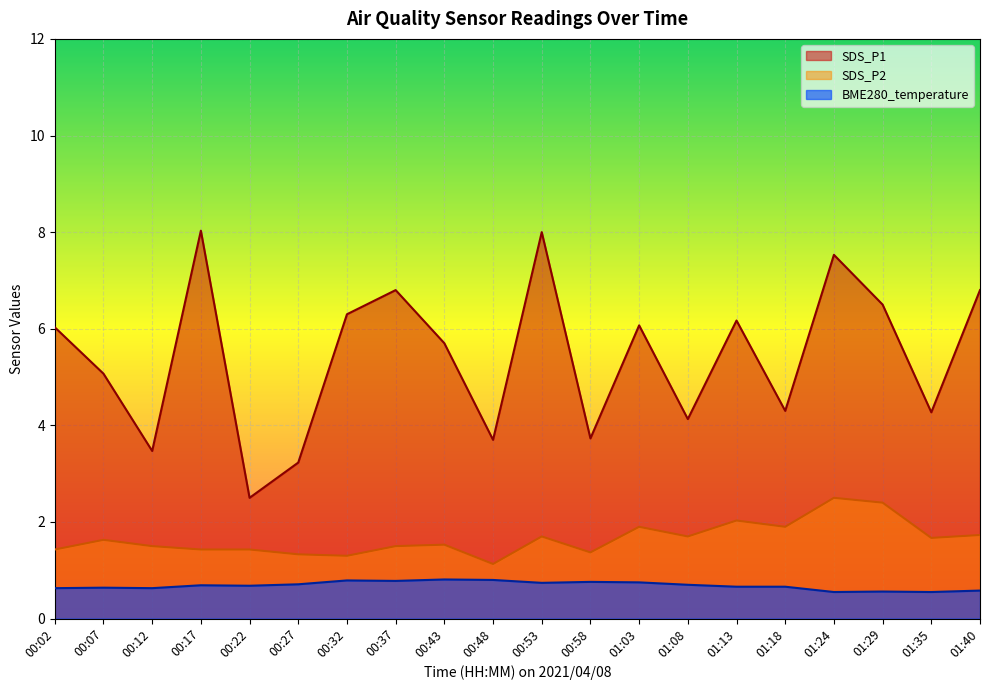

What value does the SDS_P1 series have at 00:07?

5.1